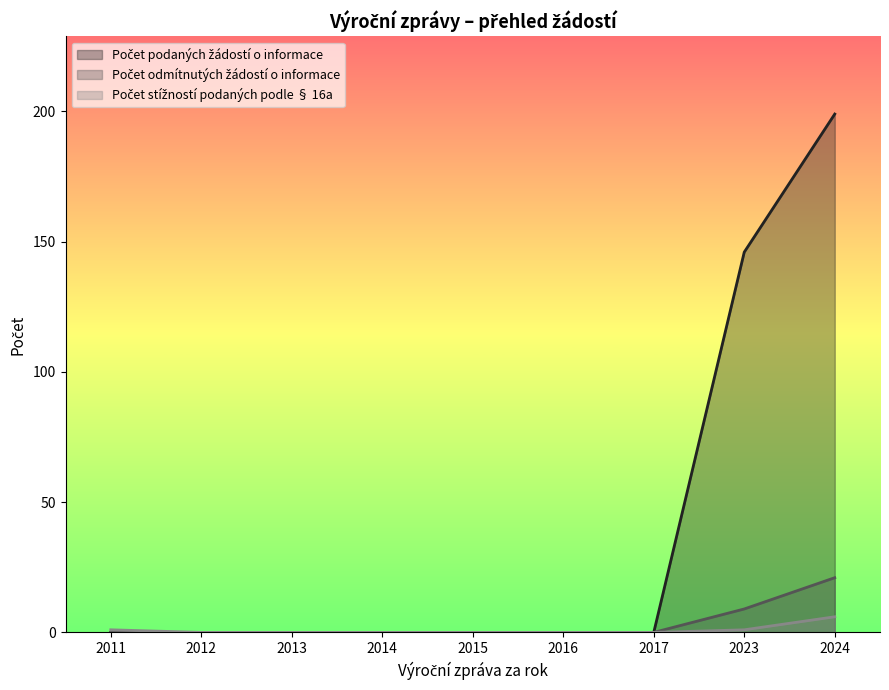

Between 2024 and 2015, which series saw the biggest shift?

Počet podaných žádostí o informace